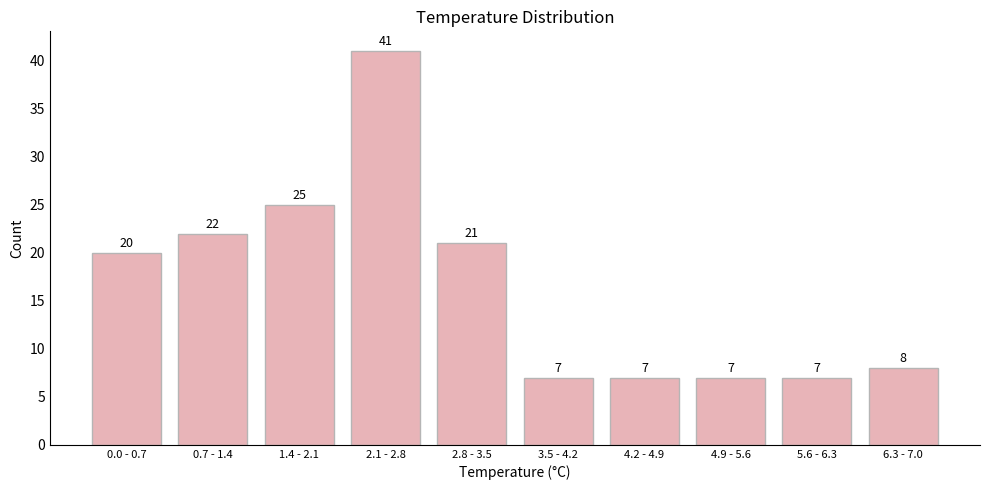

Reading left to right, extract all data points from this chart.

20	22	25	41	21	7	7	7	7	8